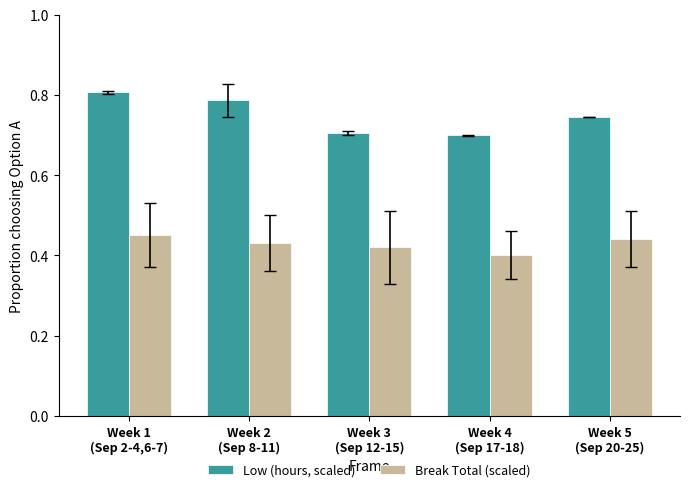

Count the number of categories in the chart.

5